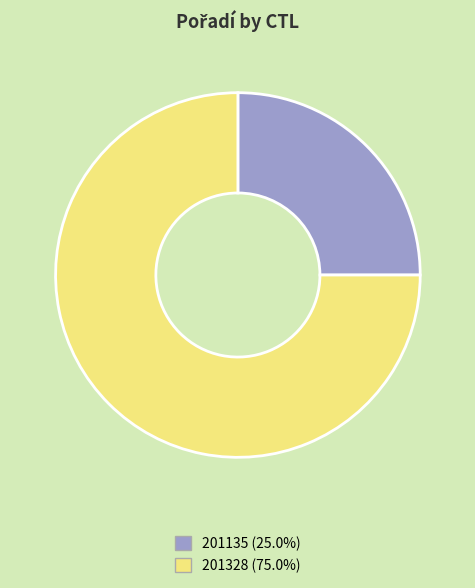

Approximately how many times larger is the value at 201135 compared to 201328?

0.3